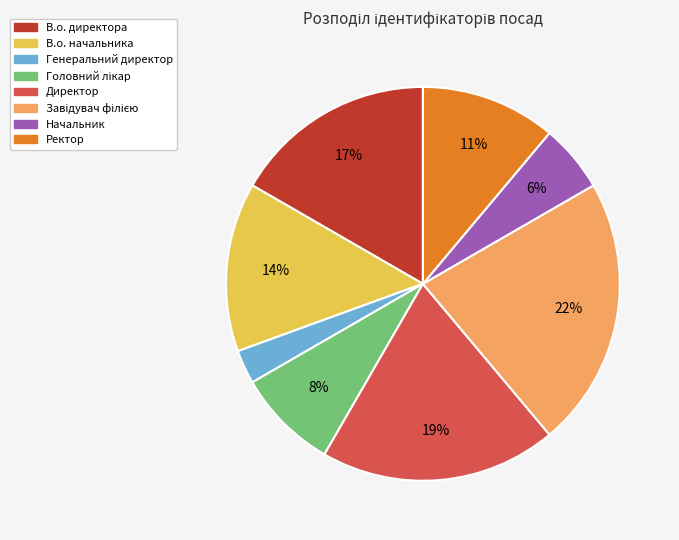

Is the sum of Директор and Ректор greater than half?

No